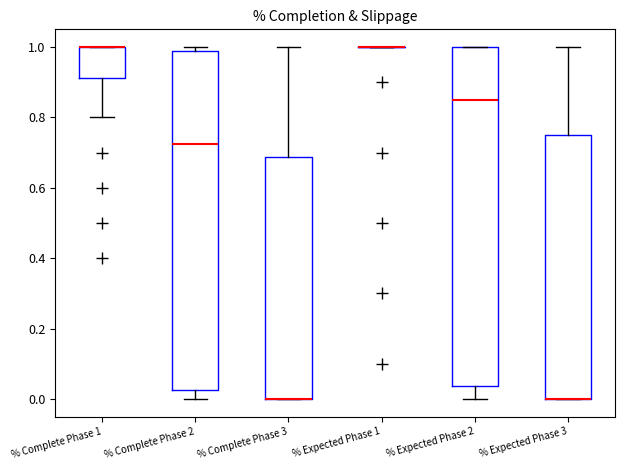

Reading left to right, transcribe this box plot: for each box, give where its median line is, the range the box spans, and where its two whiskers end, as read against the y-axis. The values are not printed on the chart, so give them approximately, as read against the axis.

% Complete Phase 1: median 1.00 (drawn on the box's upper edge), box 0.92 to 1.00, whiskers 0.80 to 1.00
% Complete Phase 2: median 0.72, box 0.02 to 0.98, whiskers 0.00 to 1.00
% Complete Phase 3: median 0.00 (drawn on the box's lower edge), box 0.00 to 0.68, whiskers 0.00 to 1.00
% Expected Phase 1: box collapsed to a line at 1.00, whiskers 1.00 to 1.00
% Expected Phase 2: median 0.86, box 0.04 to 1.00, whiskers 0.00 to 1.00
% Expected Phase 3: median 0.00 (drawn on the box's lower edge), box 0.00 to 0.76, whiskers 0.00 to 1.00